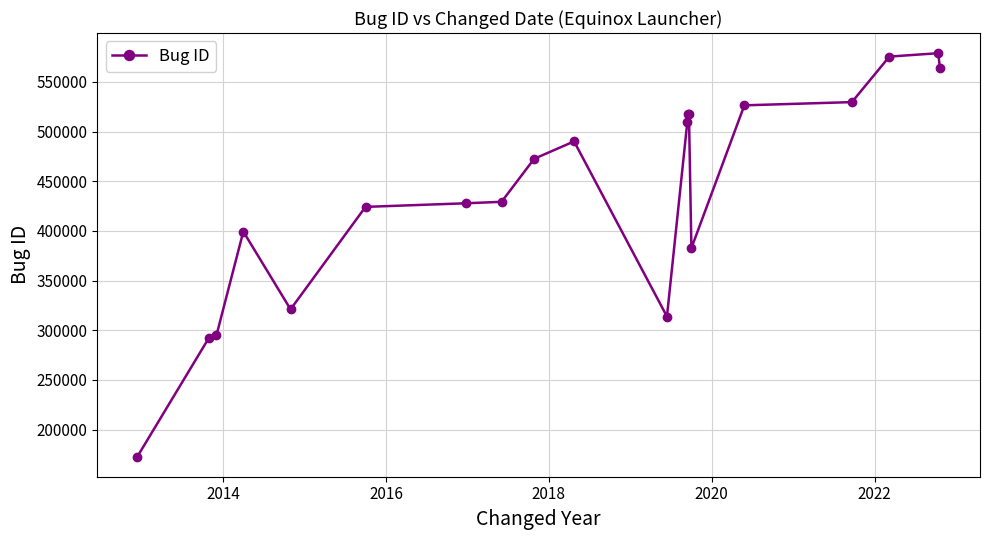

What is the smallest value displayed?

172882